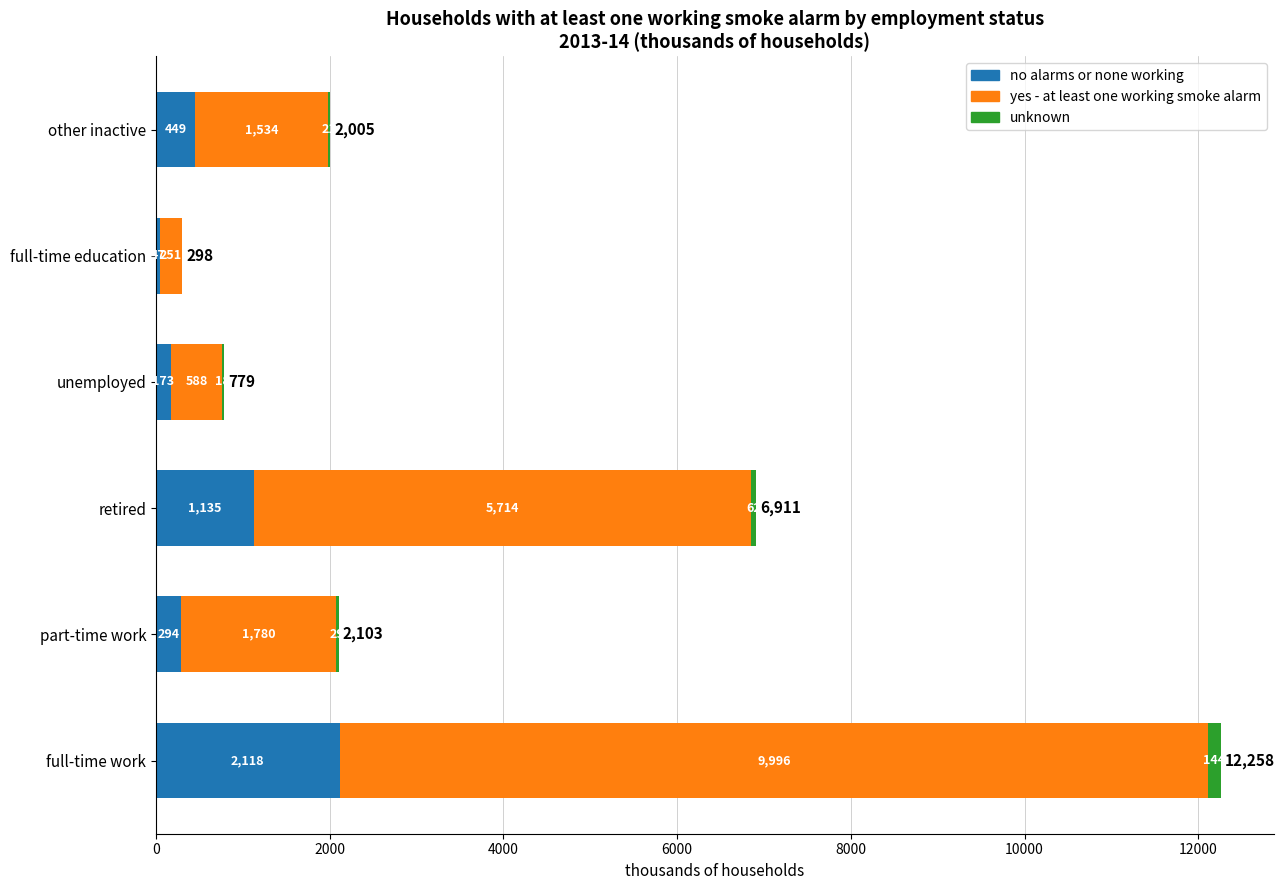

At which category is the sum across all series the highest?

full-time work